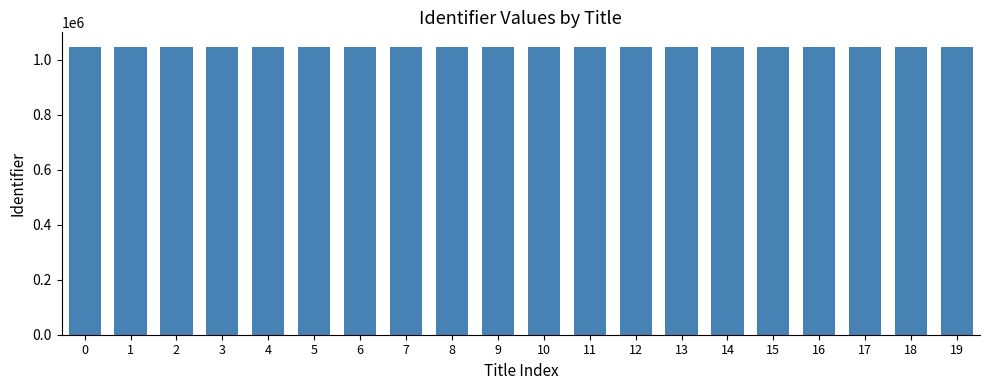

What is the maximum value shown in the chart?

1047875